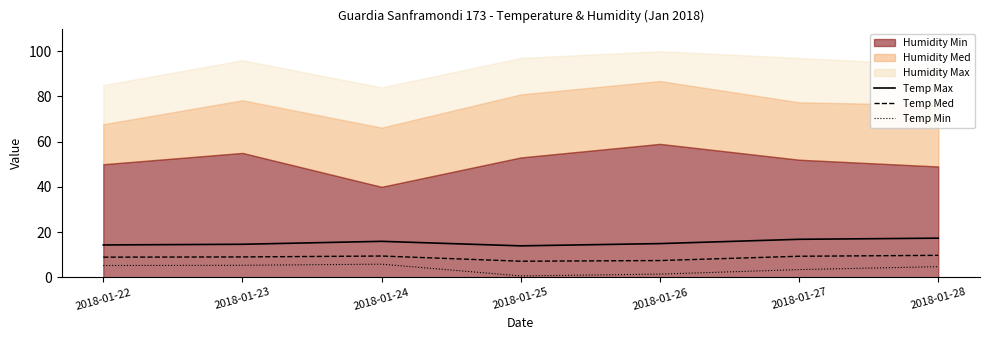

The value of Temp Min at 2018-01-27 is 3.4. True or false?

True